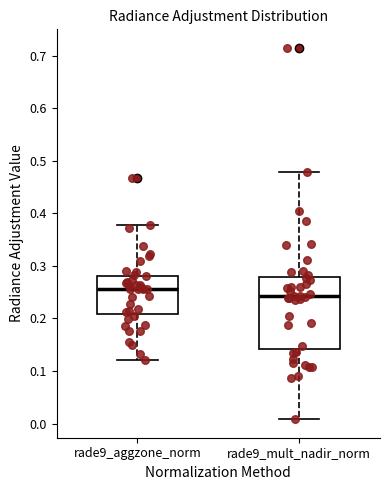

Reading left to right, transcribe this box plot: for each box, give where its median line is, the range the box spans, and where its two whiskers end, as read against the y-axis. The values are not printed on the chart, so give them approximately, as read against the axis.

rade9_aggzone_norm: median 0.26, box 0.21 to 0.28, whiskers 0.12 to 0.38
rade9_mult_nadir_norm: median 0.24, box 0.14 to 0.28, whiskers 0.01 to 0.48